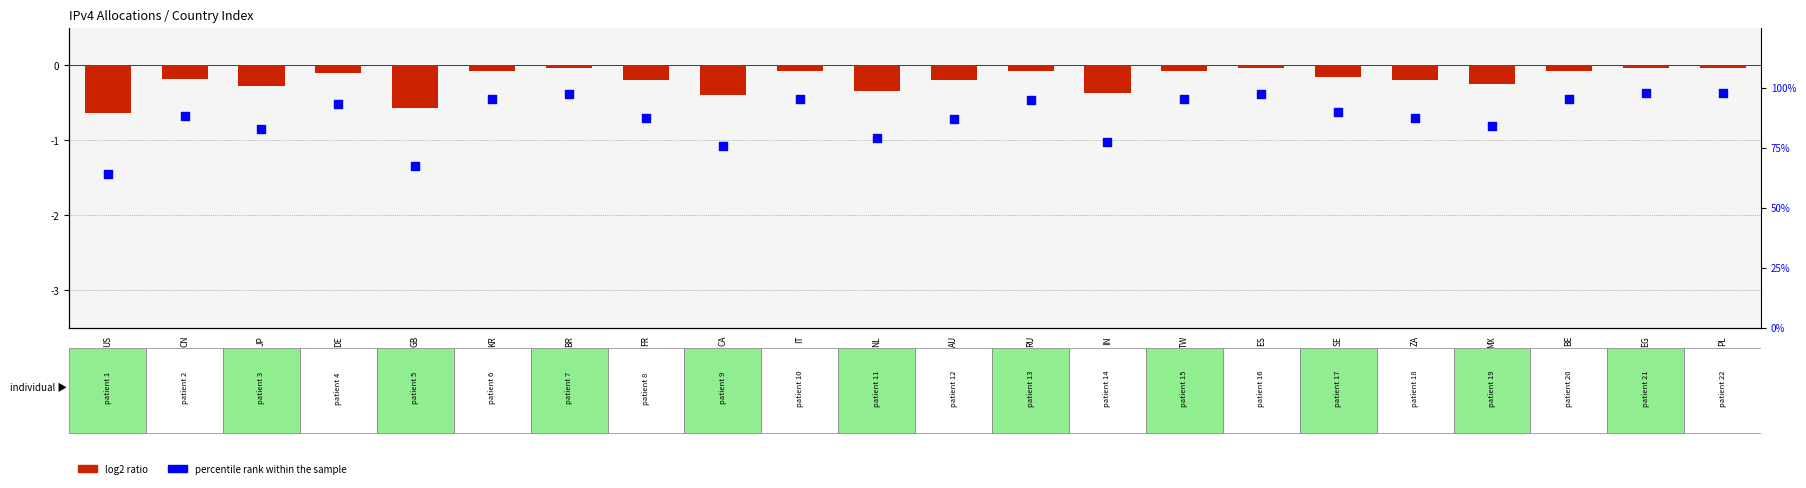

Which series has the largest total across all categories?

percentile rank within the sample